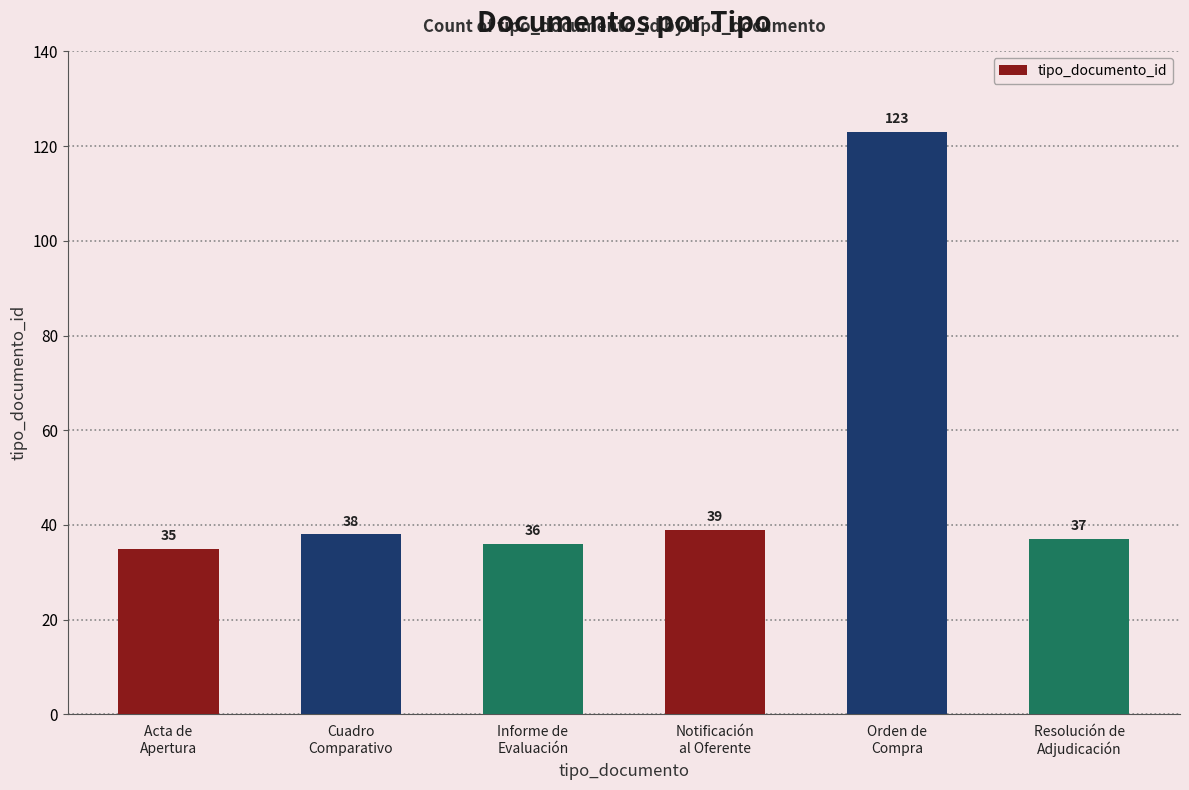

What is the sum of all values?

308